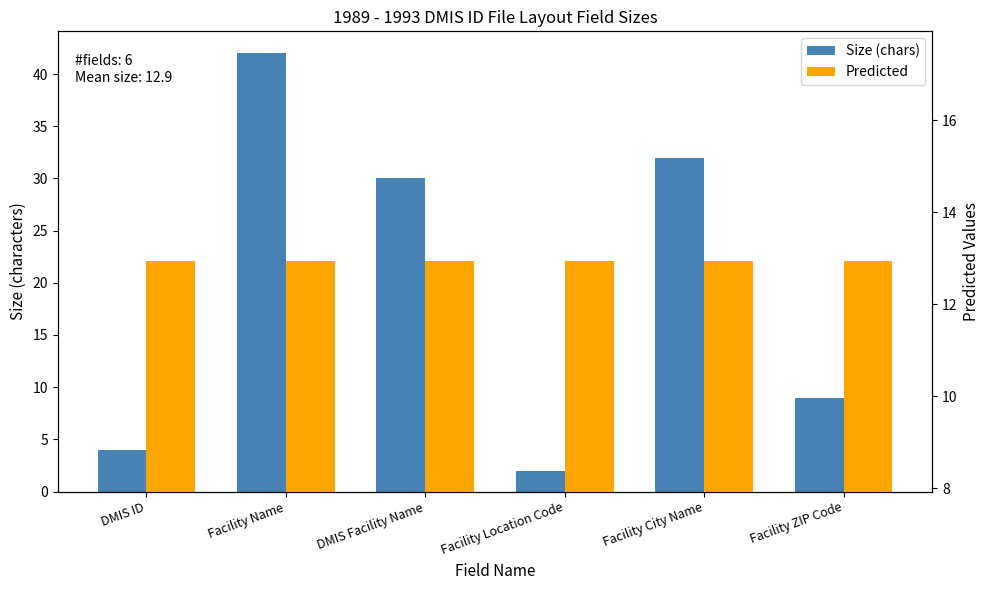

Is the value of Predicted at DMIS Facility Name greater than the value of Size (chars) at Facility Name?

No